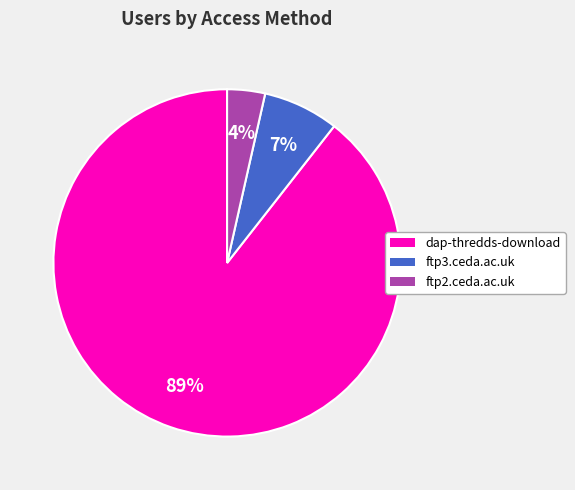

What percentage is the ftp2.ceda.ac.uk slice, to the nearest percent?

4%